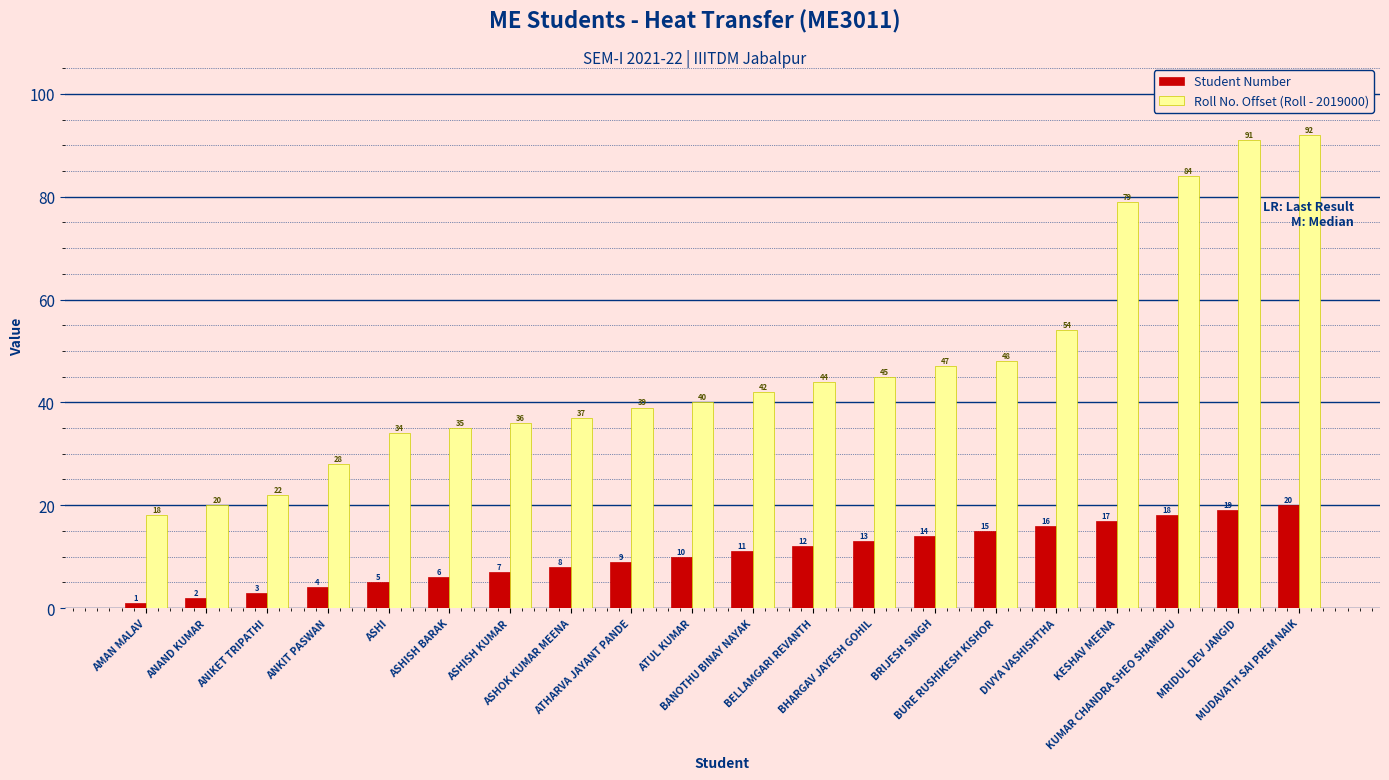

What is the difference between the highest and lowest values at ASHOK KUMAR MEENA?

29